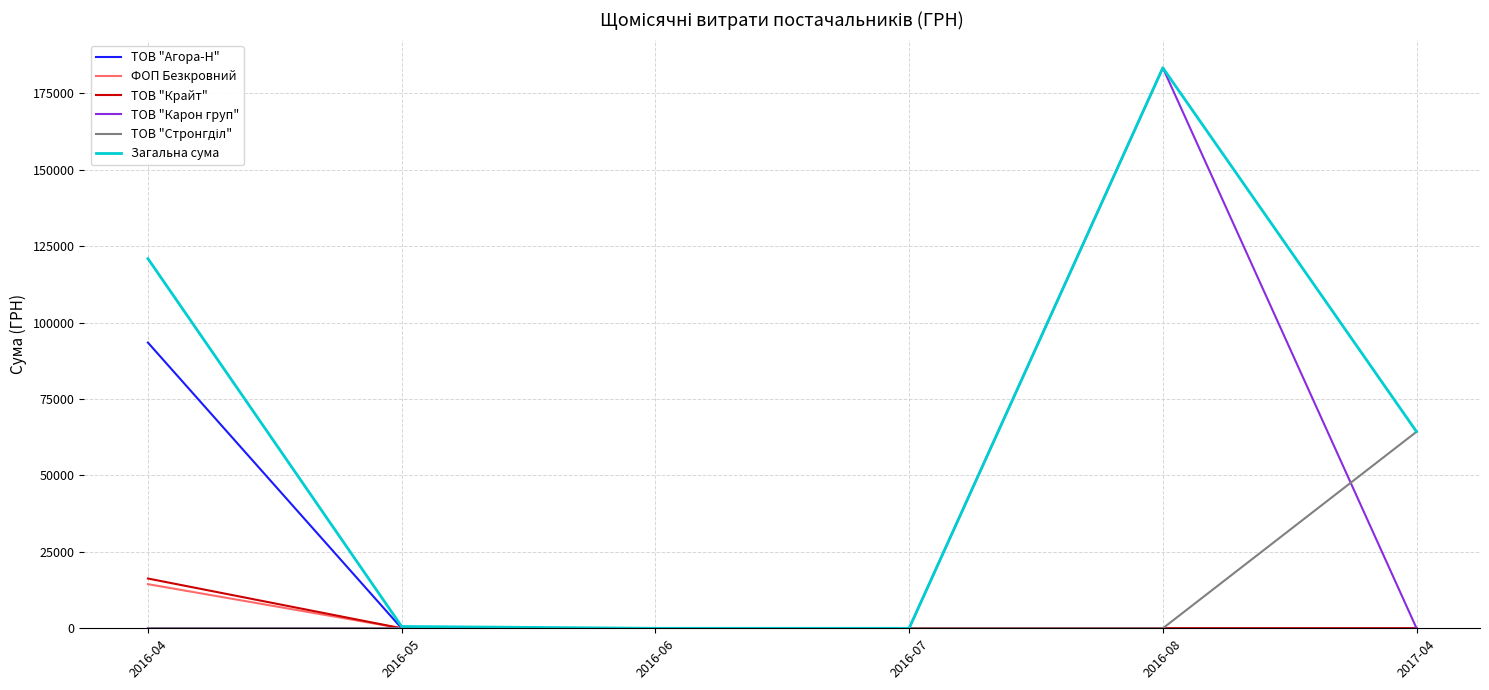

Which series has the widest spread of values?

ТОВ "Карон груп"